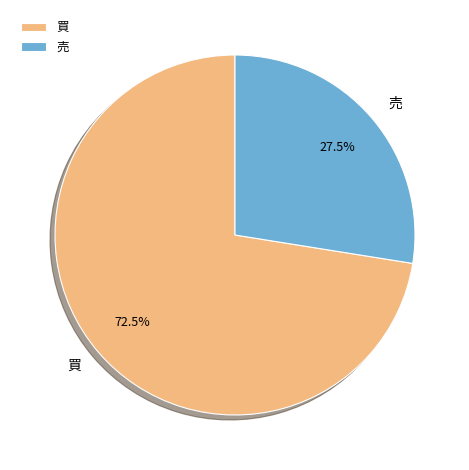

What is the largest slice in the pie chart?

買